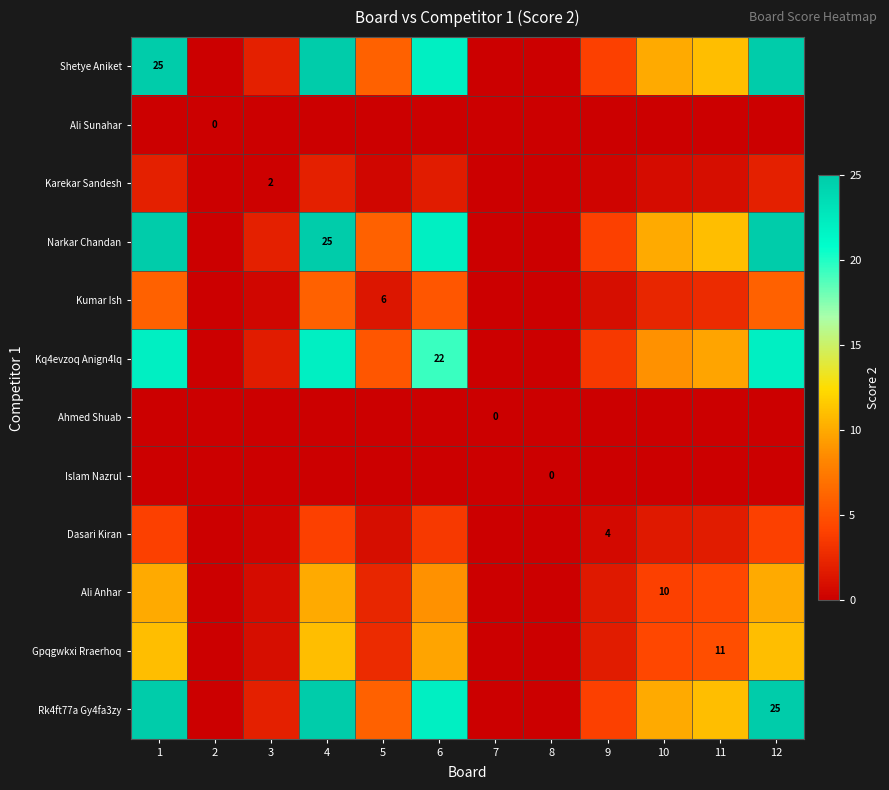

At which label is Rk4ft77a Gy4fa3zy closest to 12?

11